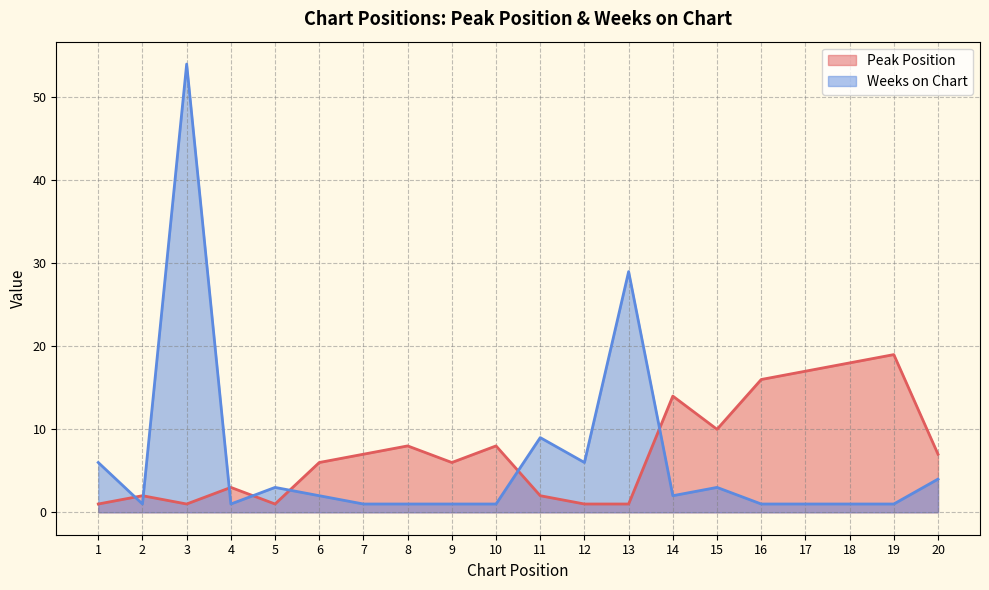

Rank the series by their maximum value, from highest to lowest.

Weeks on Chart, Peak Position